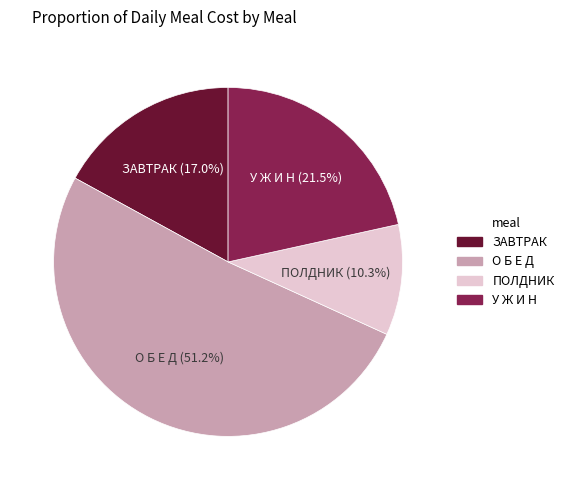

What portion of the pie excludes О Б Е Д?

48.8%